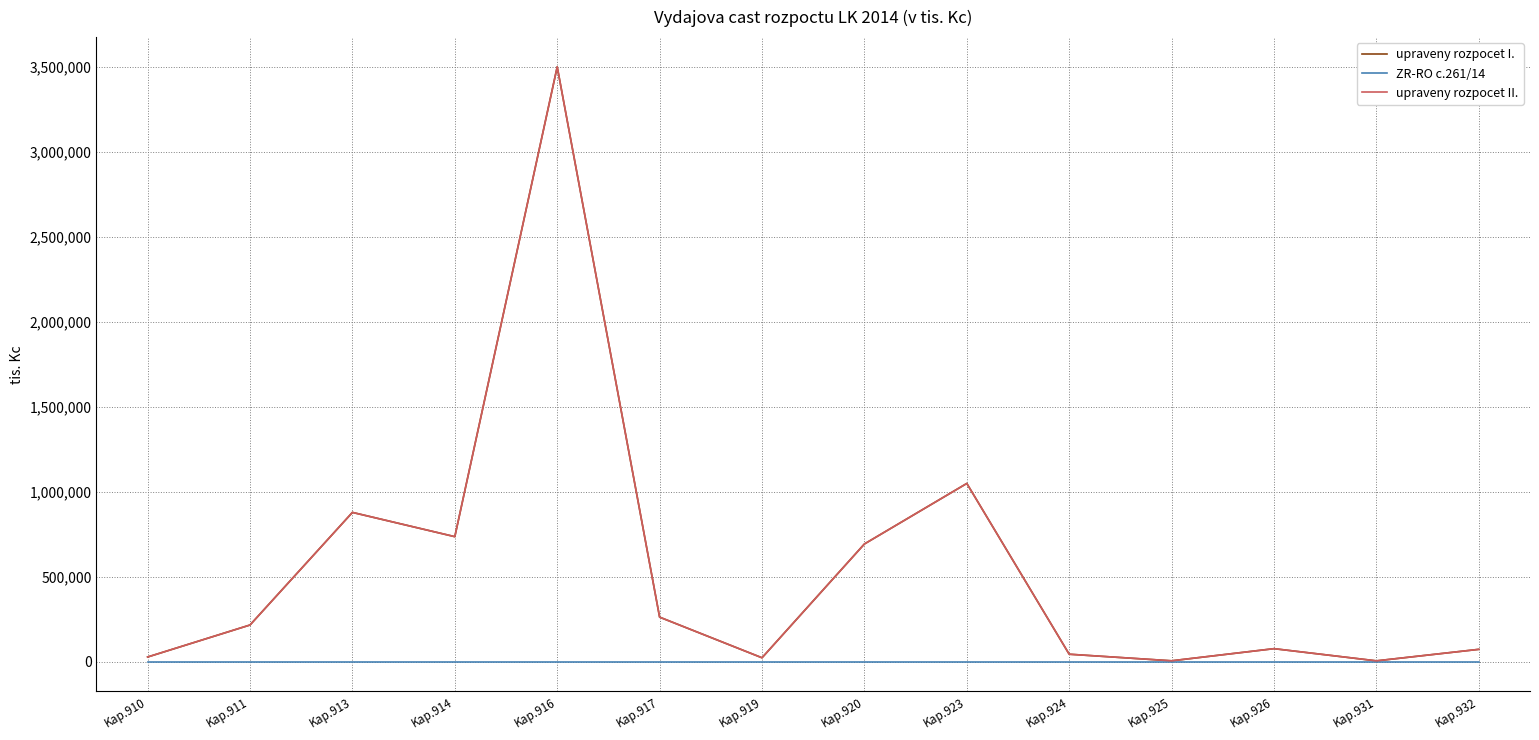

The upraveny rozpocet I. series shows 5278.2 at Kap.925. True or false?

True